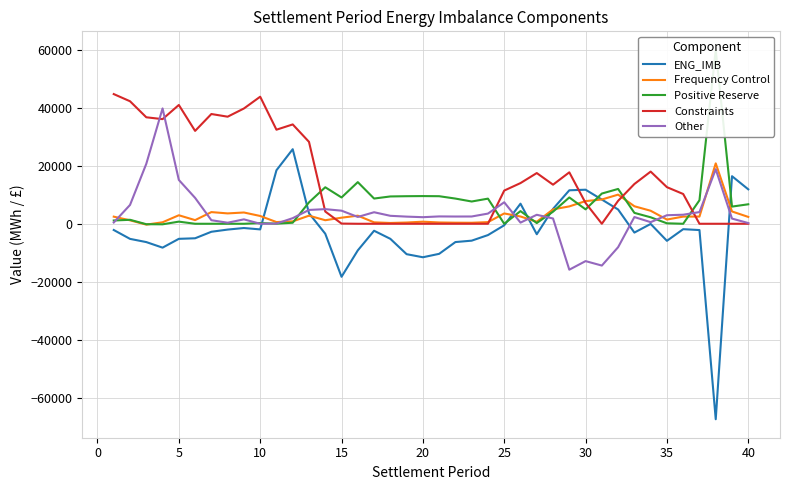

The value of Constraints at 10 is 60683.2. True or false?

False